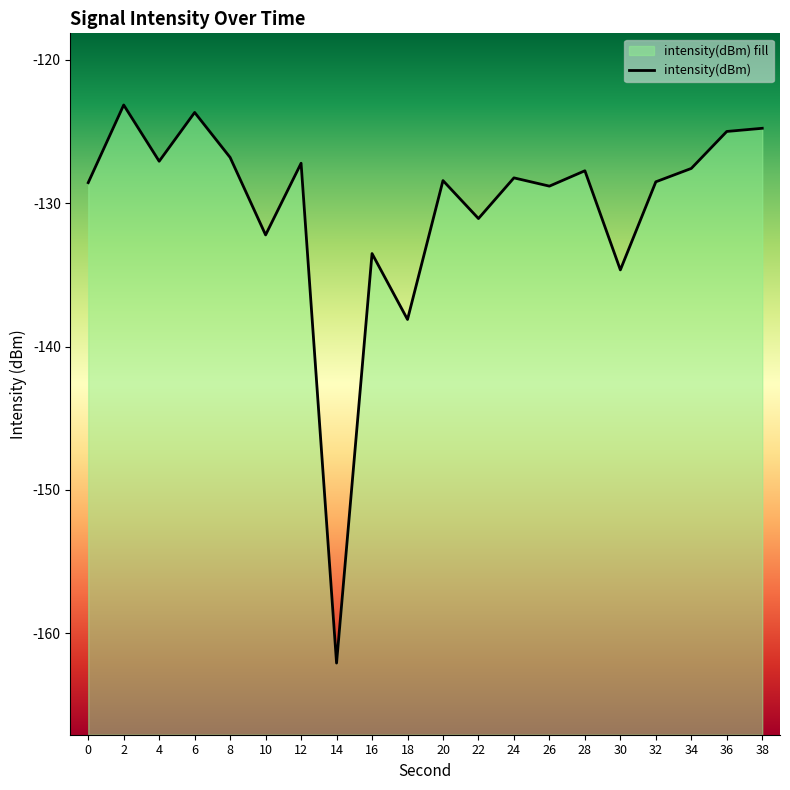

What is the difference between the maximum and minimum values?

38.9